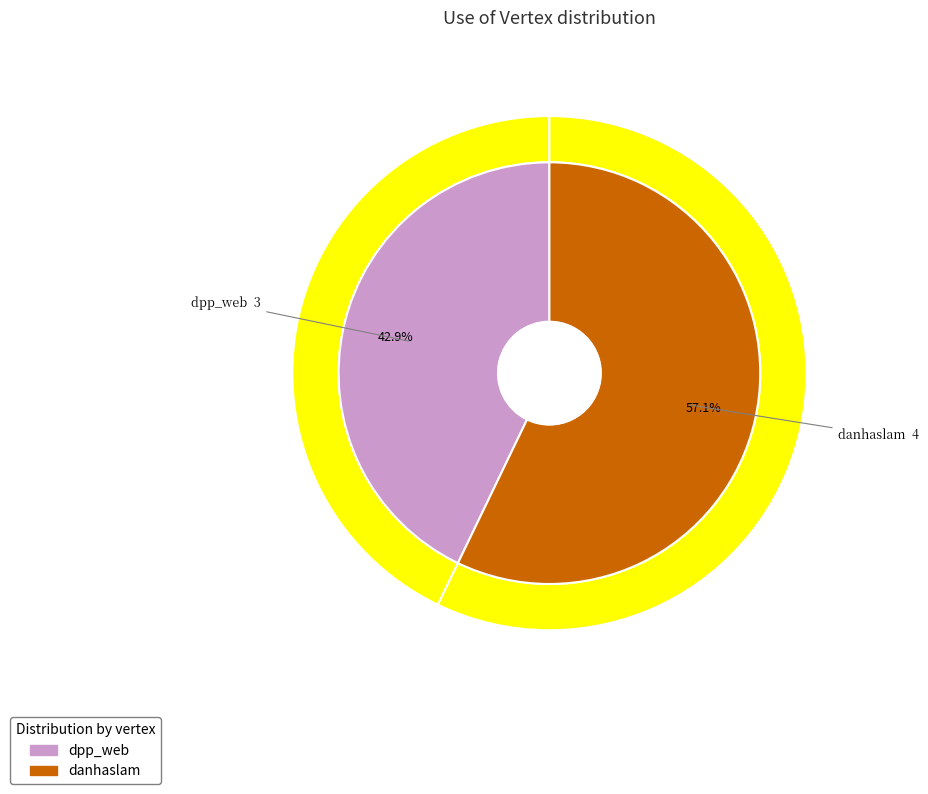

How many slices are in this pie chart?

2